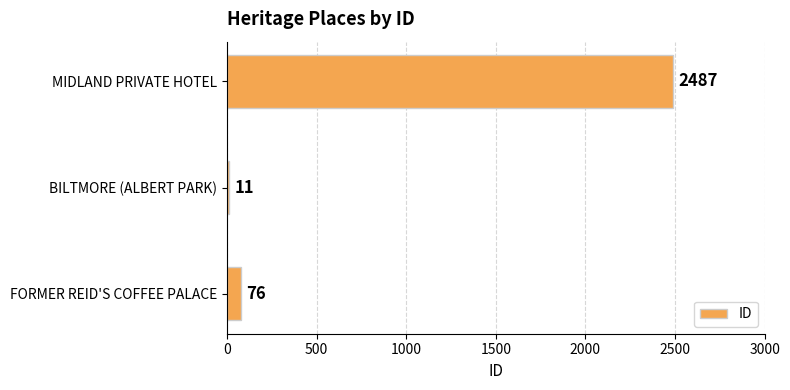

What is the average value?

858